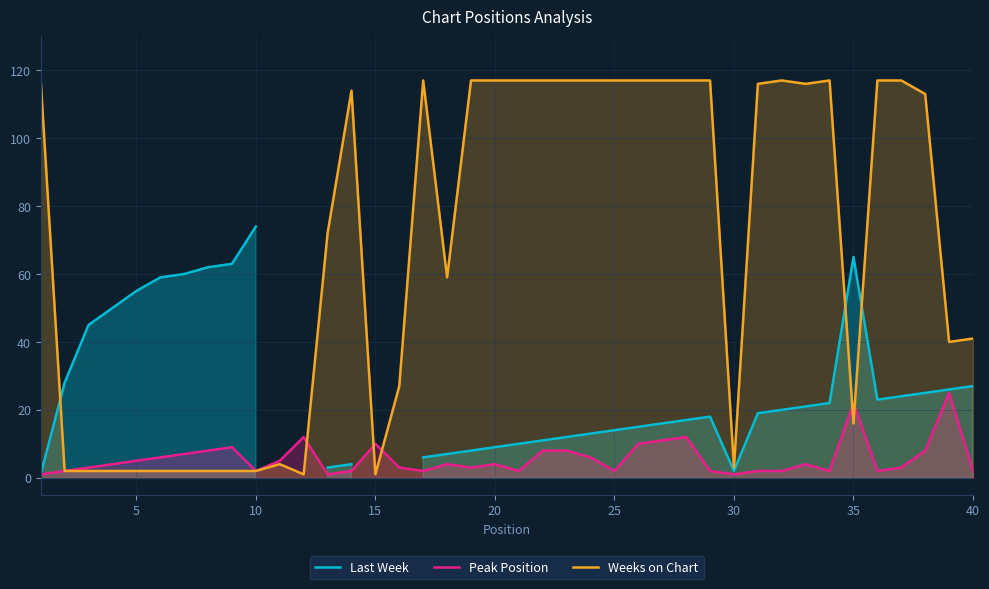

Which series has the largest range (max minus min)?

Weeks on Chart